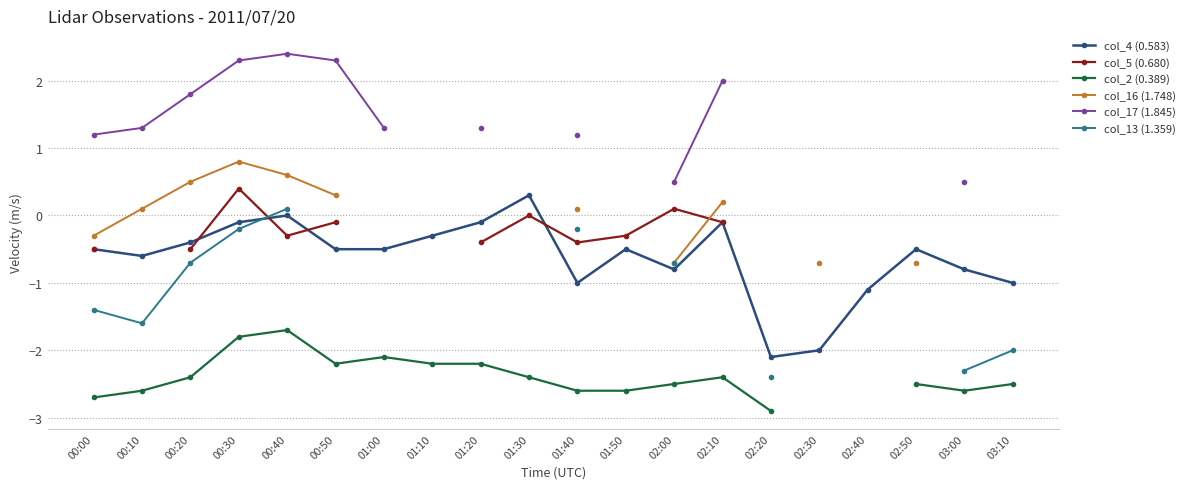

How many interior local peaks does the col_4 (0.583) series have?

5